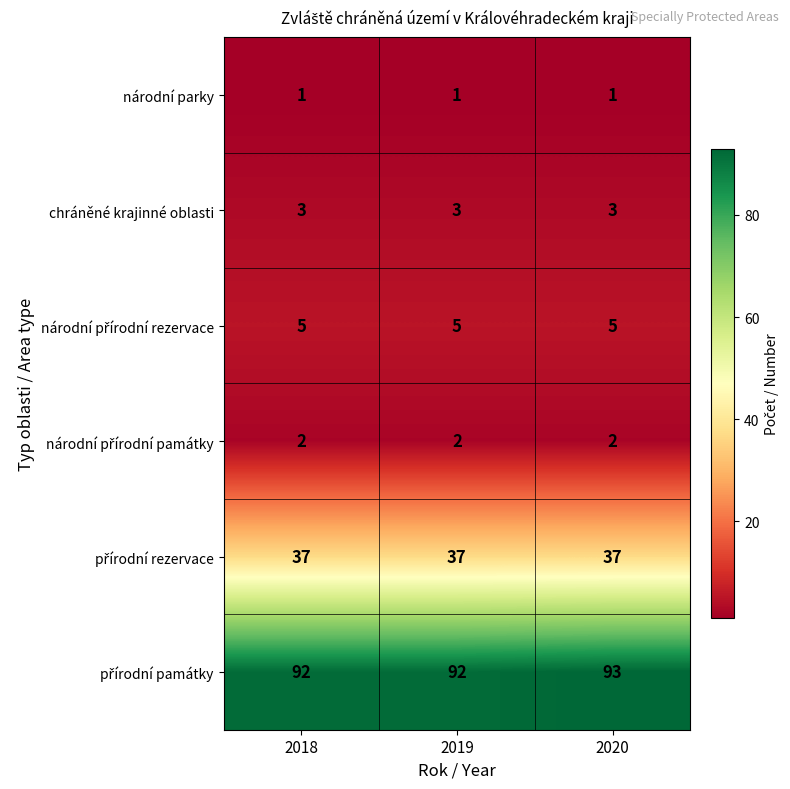

True or false: chráněné krajinné oblasti has a value of 1 at 2019.

False